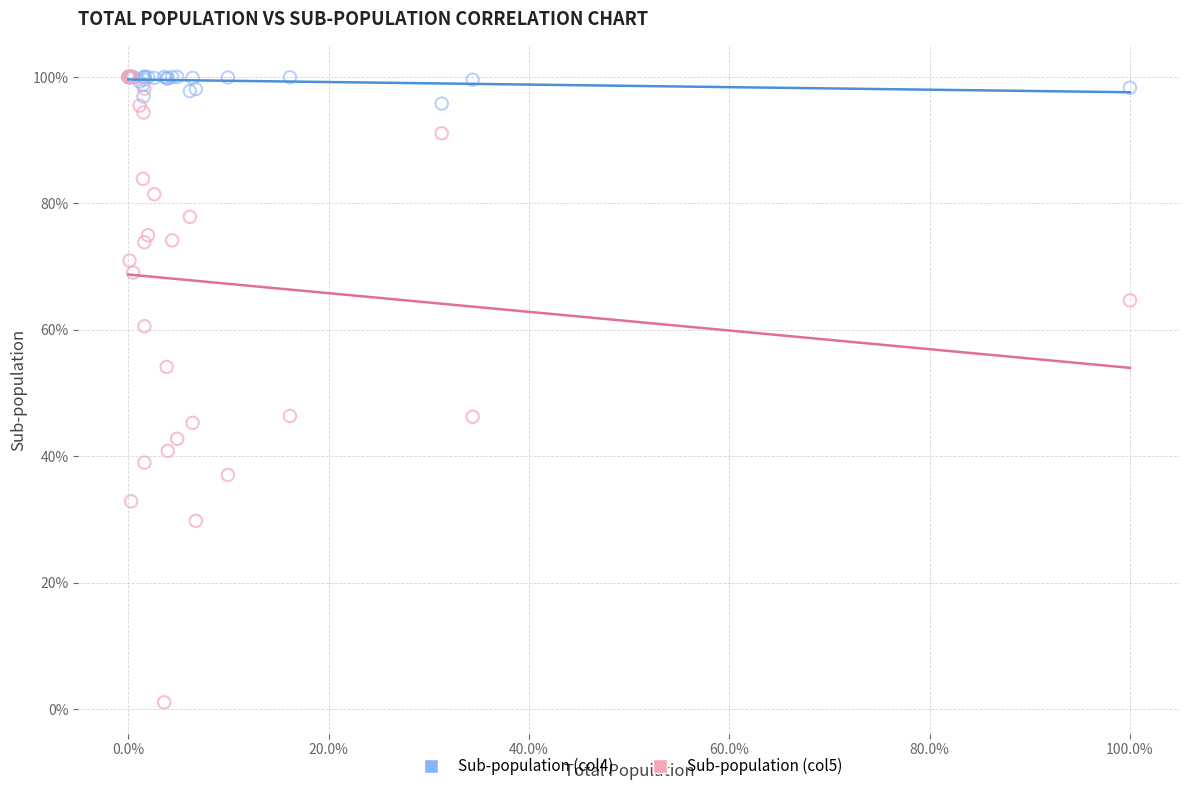

Which series has the largest Y range (max minus min)?

Sub-population (col5)